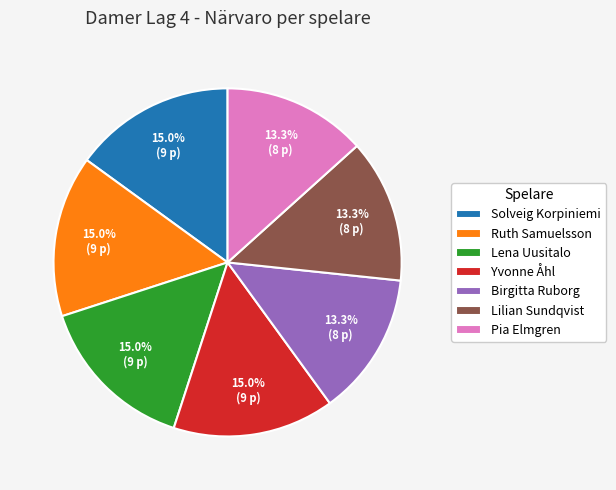

How much of the chart is everything except Ruth Samuelsson?

85.0%